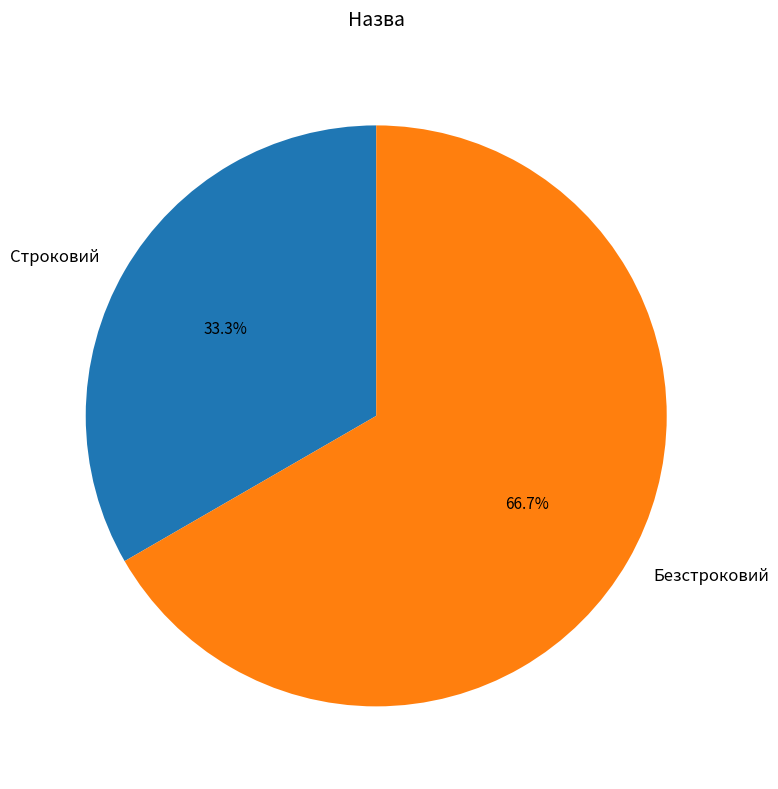

Rank the categories by value from lowest to highest.

Строковий, Безстроковий